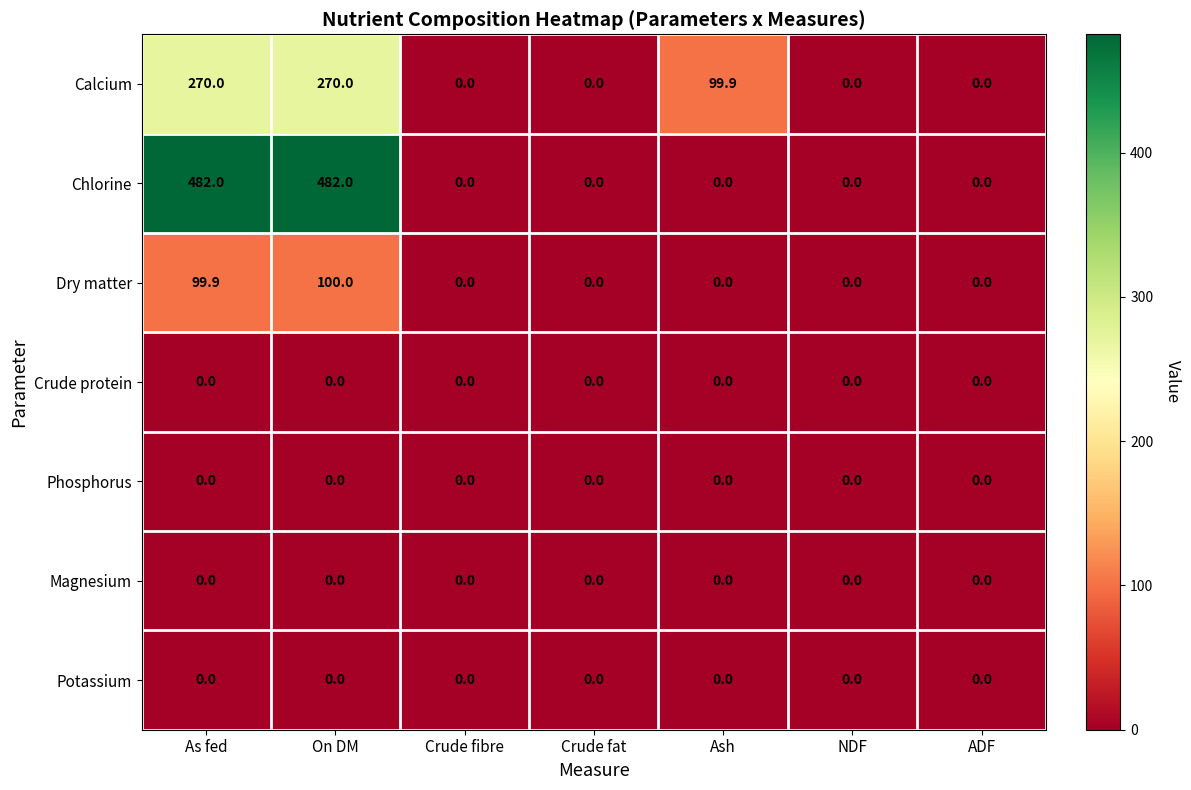

True or false: Dry matter has a value of -47.9 at Ash.

False